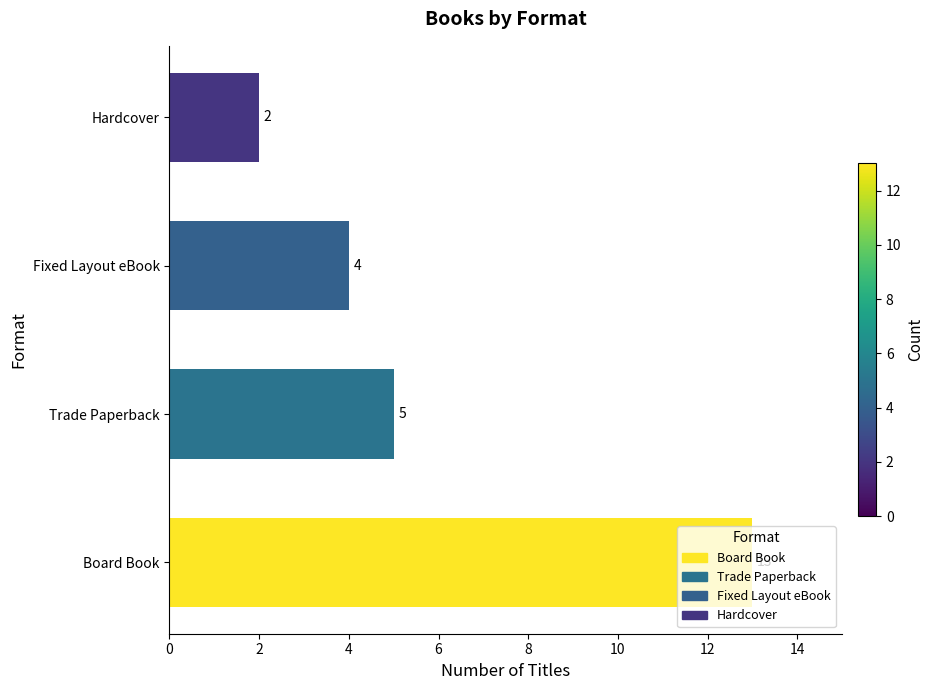

What is the average value?

6